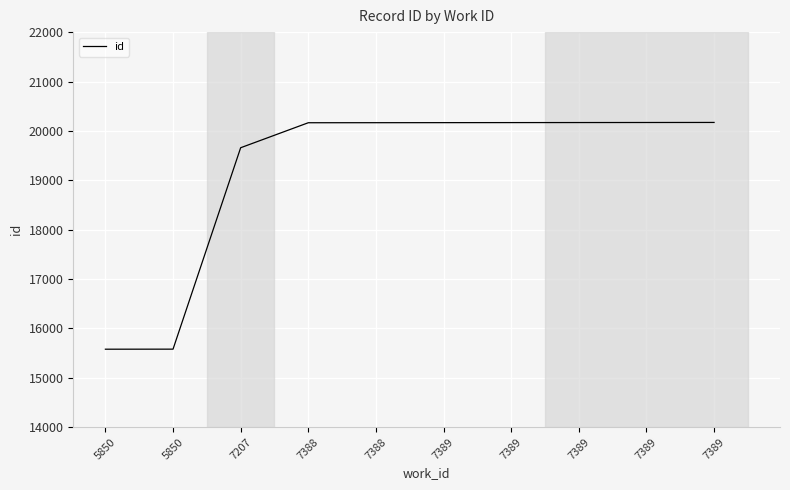

How many lines are shown in the chart?

1